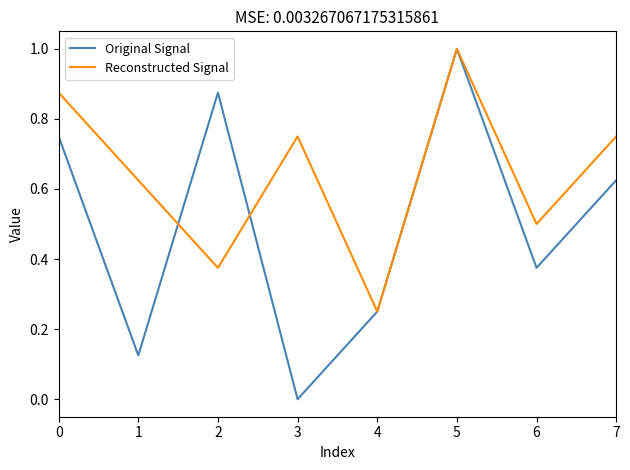

What is the maximum value shown in the chart?

1.0